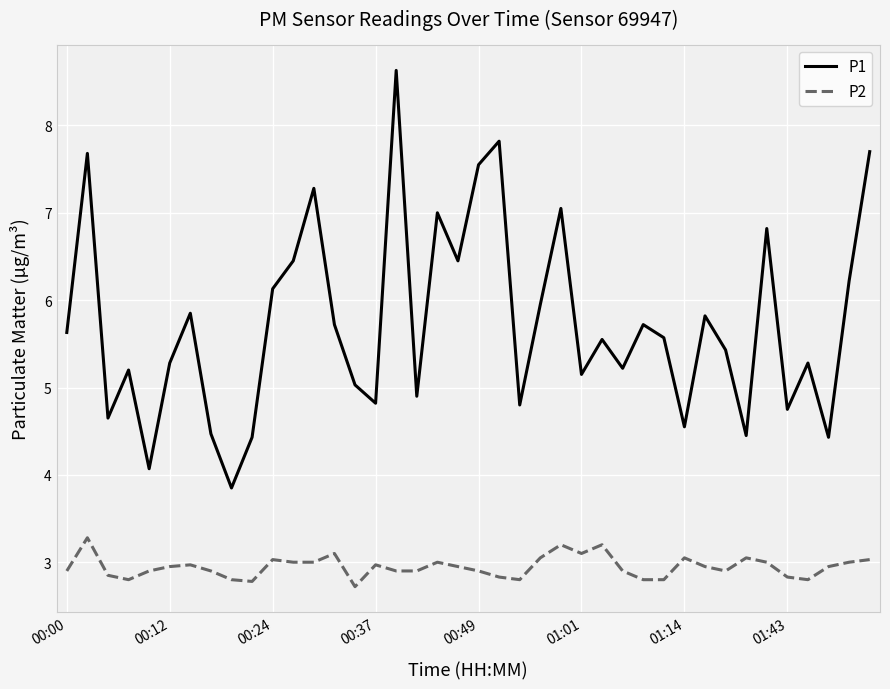

Which series has the largest range (max minus min)?

P1